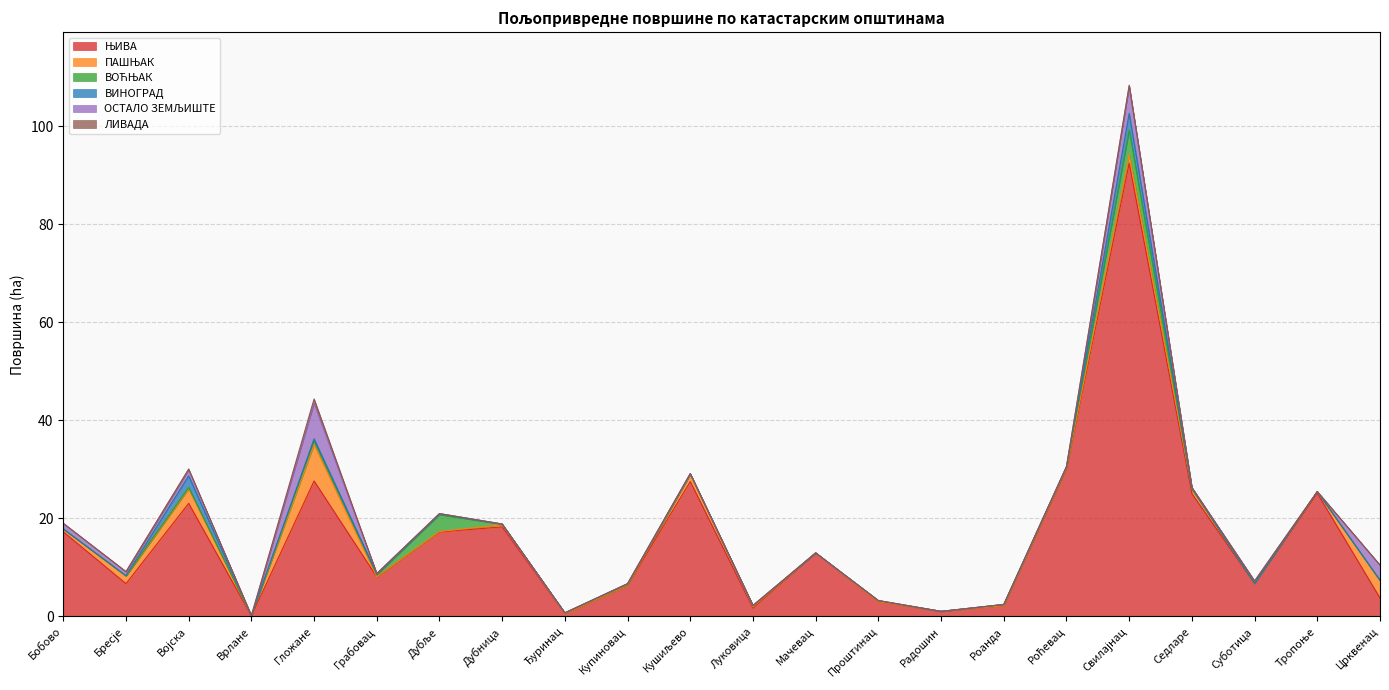

What is the average value of the ЛИВАДА series?

0.1